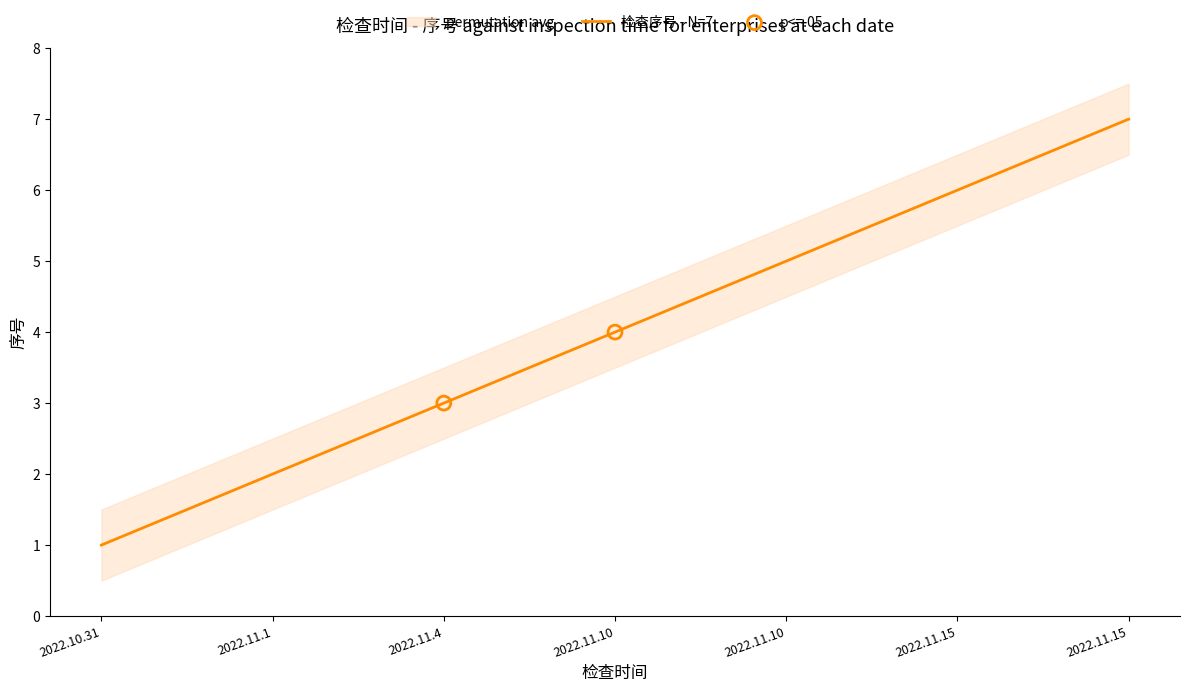

What is the change in value from 2022.11.10 to 2022.11.15?

+2